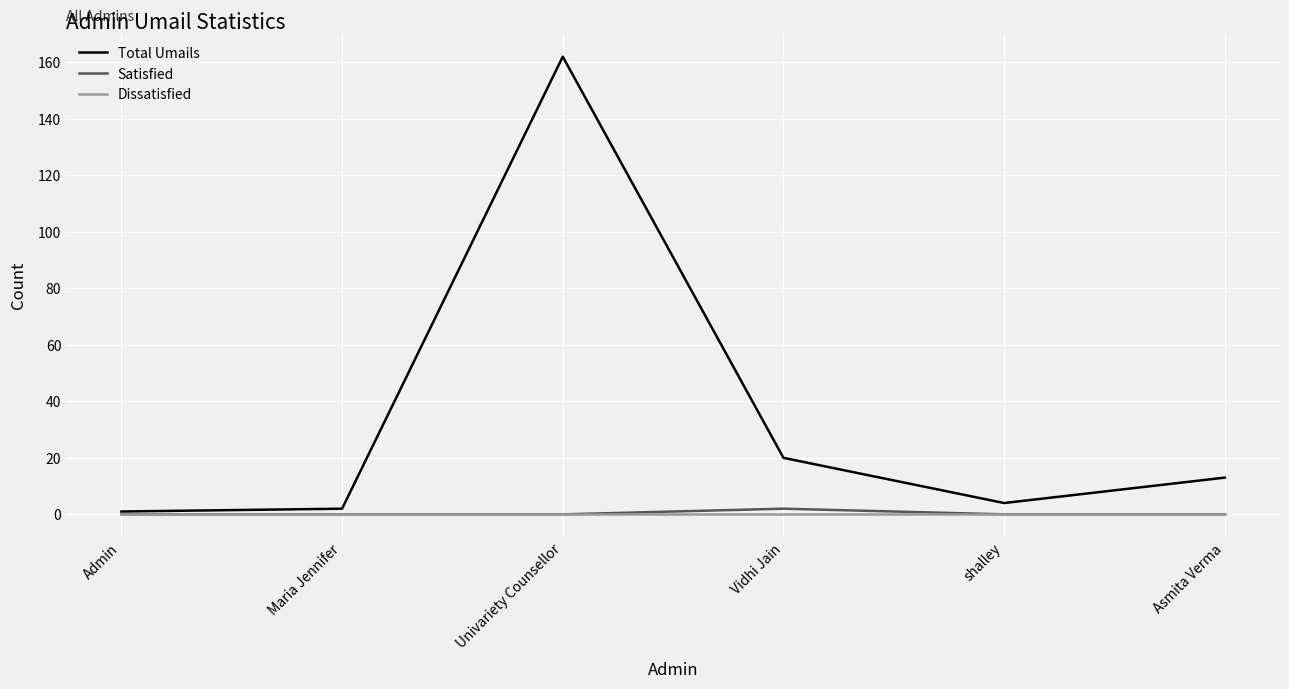

Is it true that Satisfied equals 0 at Univariety Counsellor?

True